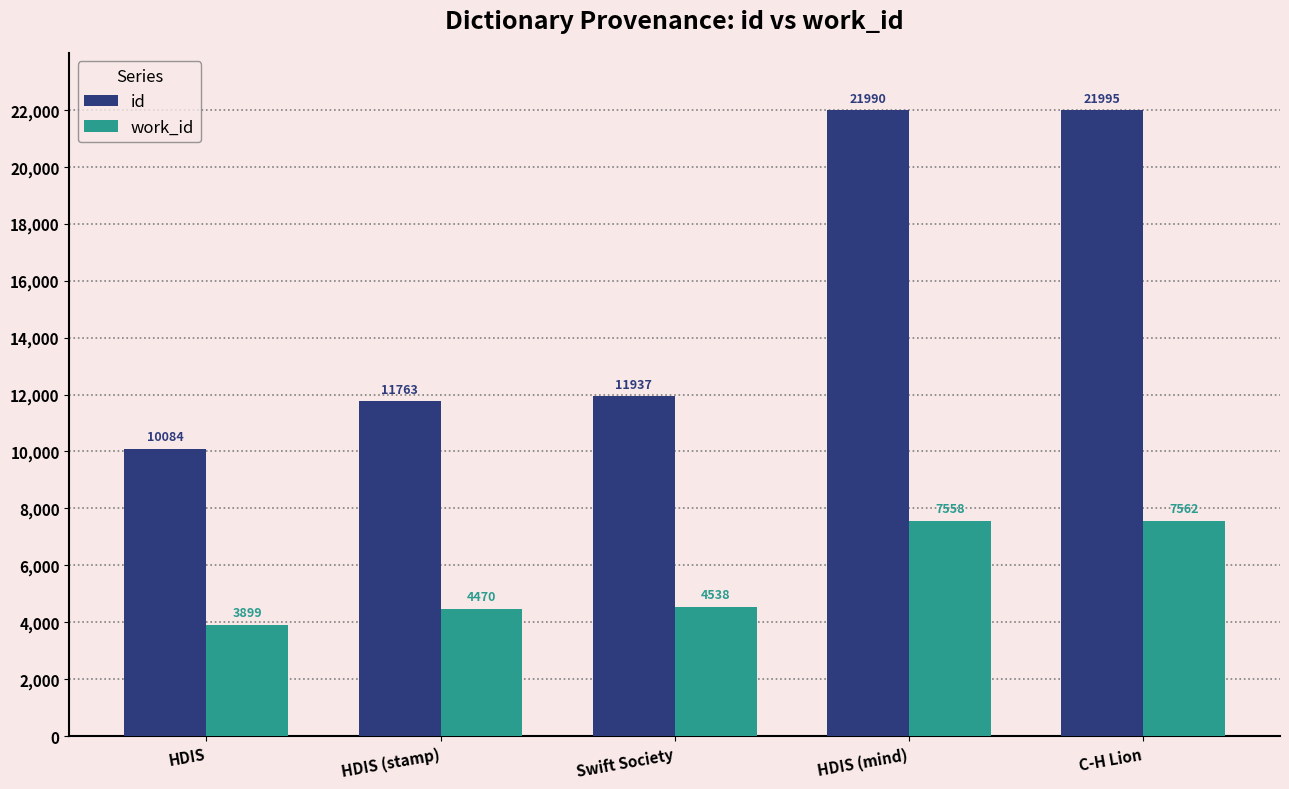

Which series has the largest range (max minus min)?

id